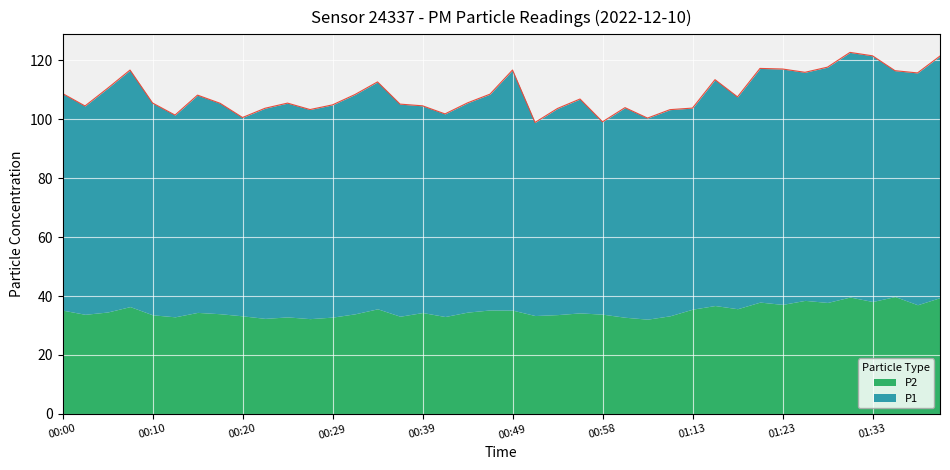

Does the chart display data point markers on the line(s)?

No